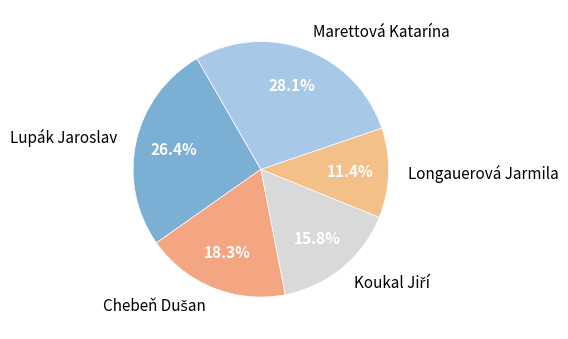

How much of the chart is everything except Lupák Jaroslav?

73.6%